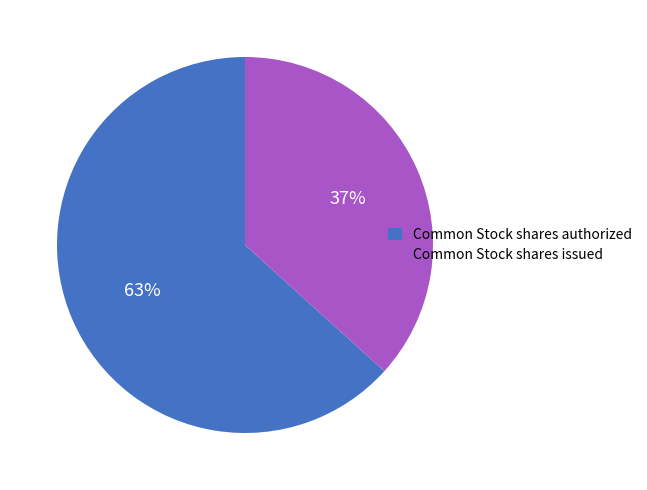

Do Common Stock shares authorized and Common Stock shares issued together represent more than half of the pie?

Yes